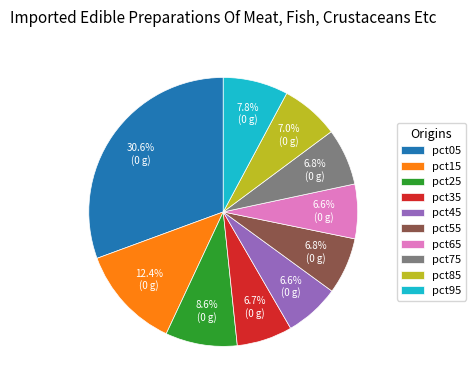

How many segments does this pie chart have?

10